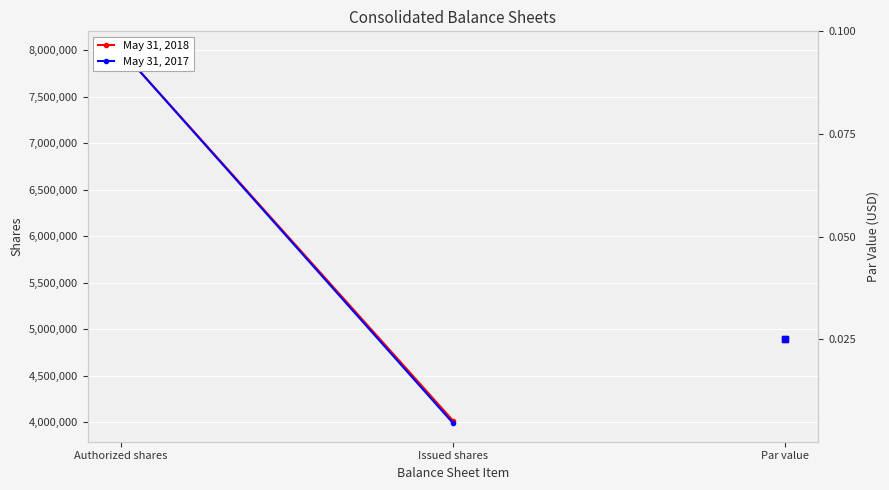

True or false: May 31, 2018 has a value of 4017139 at Issued shares.

True